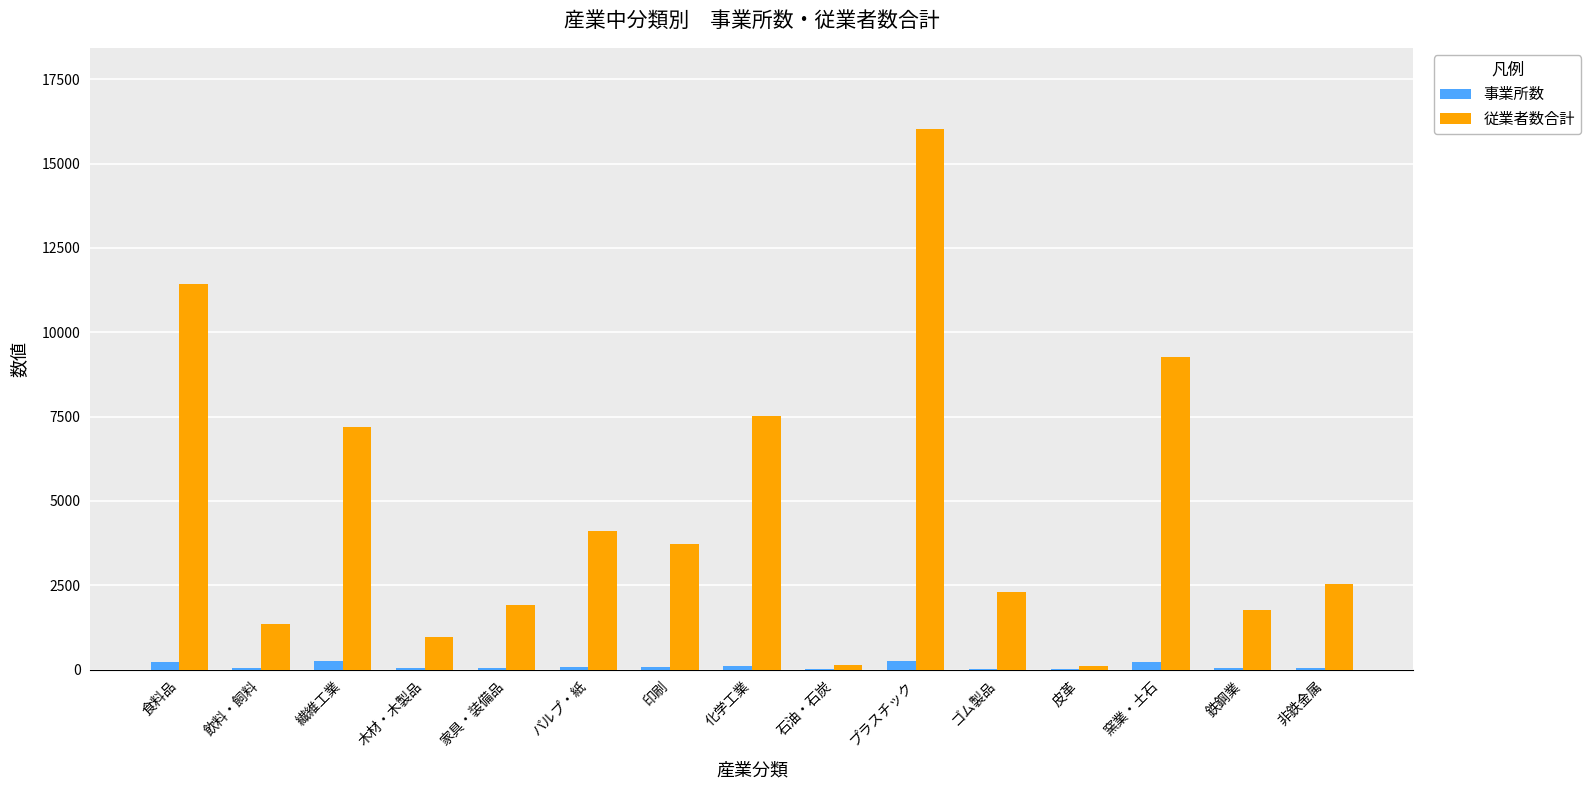

What value does the 従業者数合計 series have at 皮革?

96